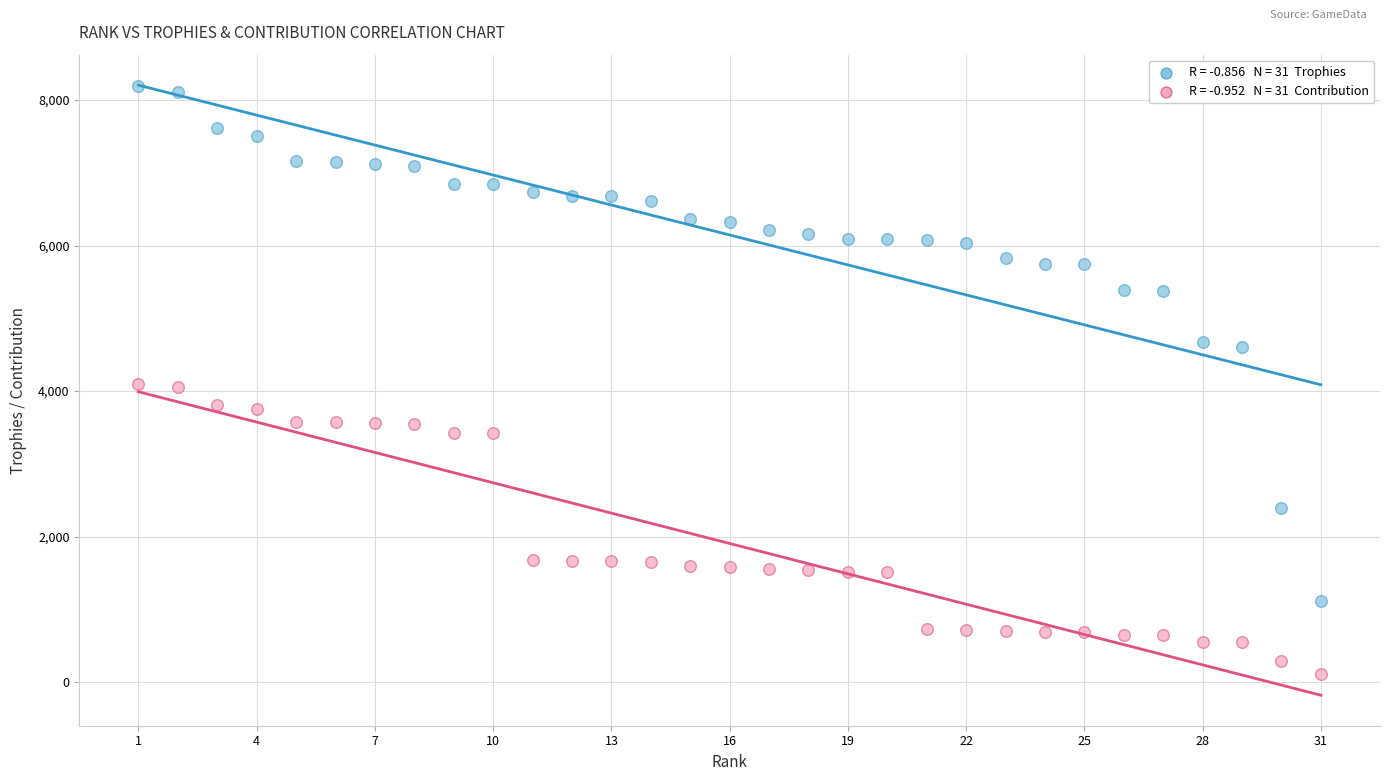

Across all data points, what is the range of X values (max minus min)?

30